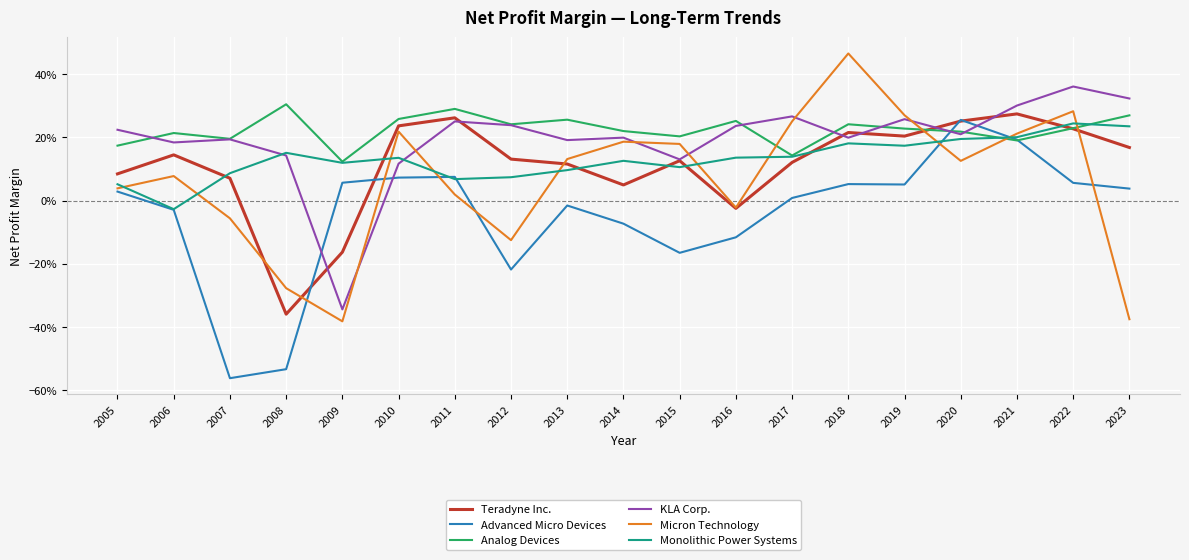

What is the lowest value of the Analog Devices series?

0.1